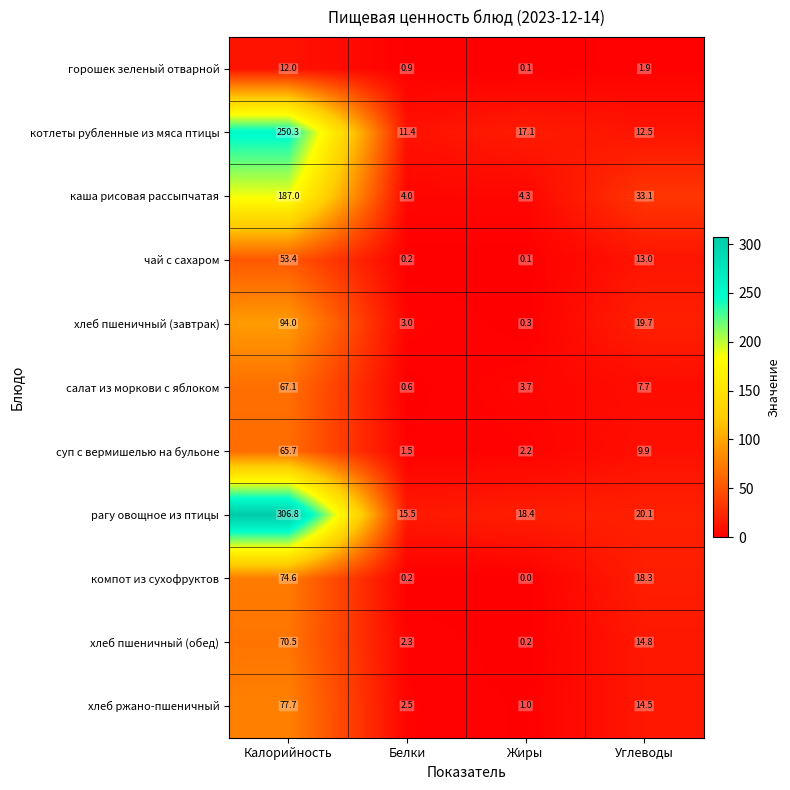

At which category does the chart reach its minimum across all series?

Жиры